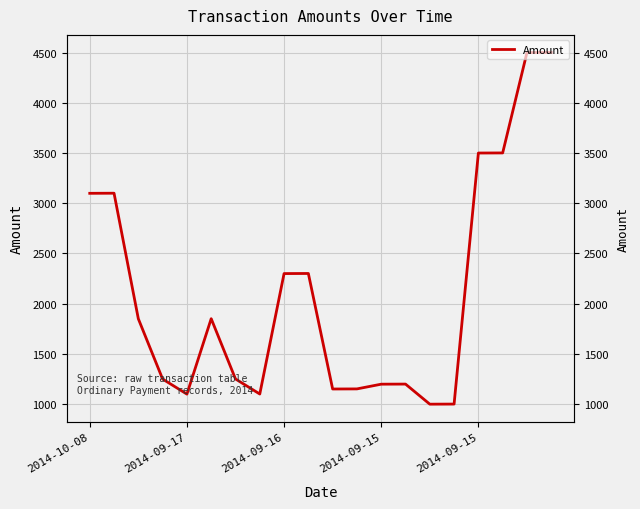

What is the average value?

2095